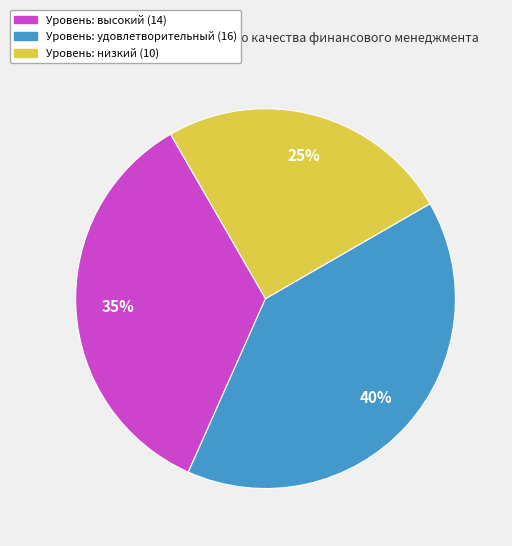

To the nearest percent, what is the average slice percentage?

33%